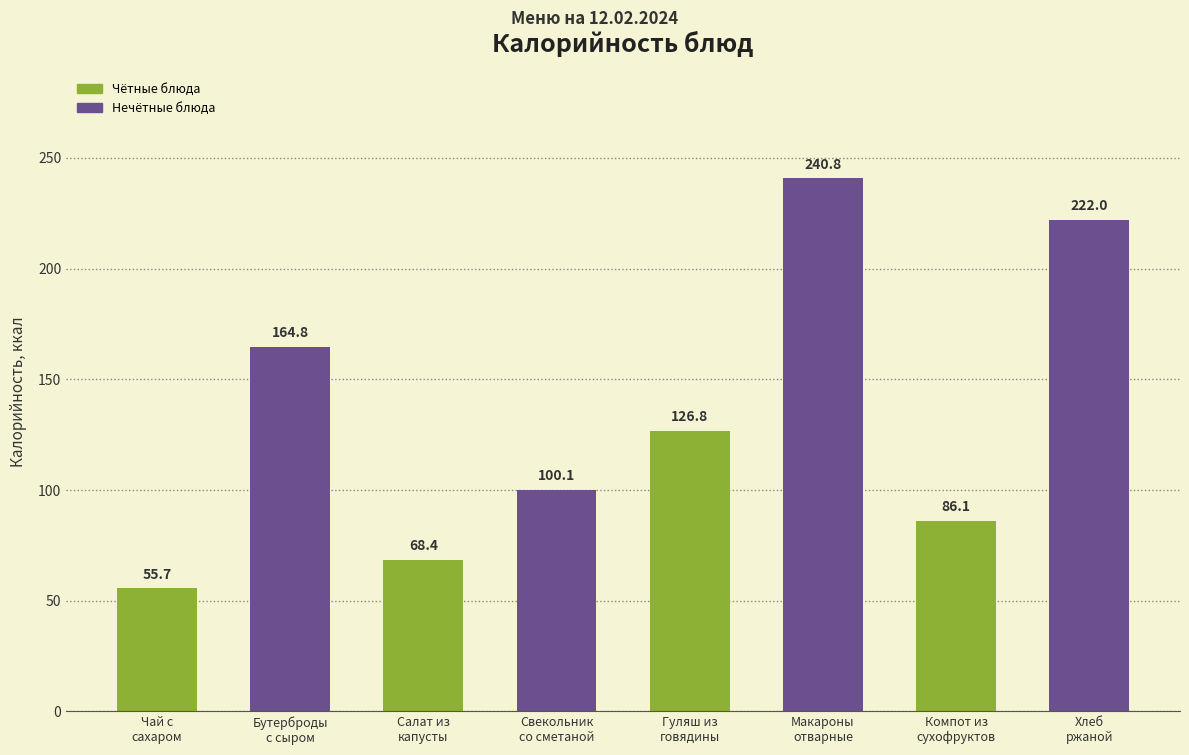

What is the greatest value displayed?

240.8